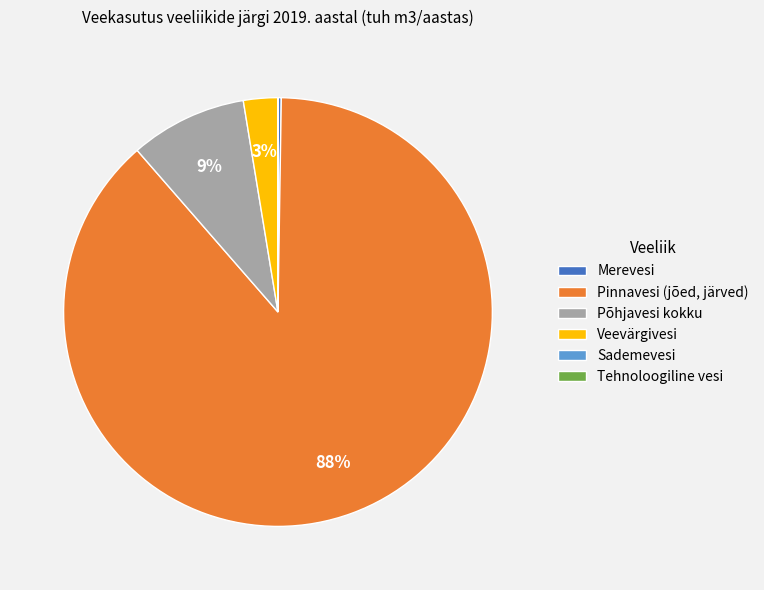

What is the ratio of the value at Veevärgivesi to the value at Põhjavesi kokku?

0.3